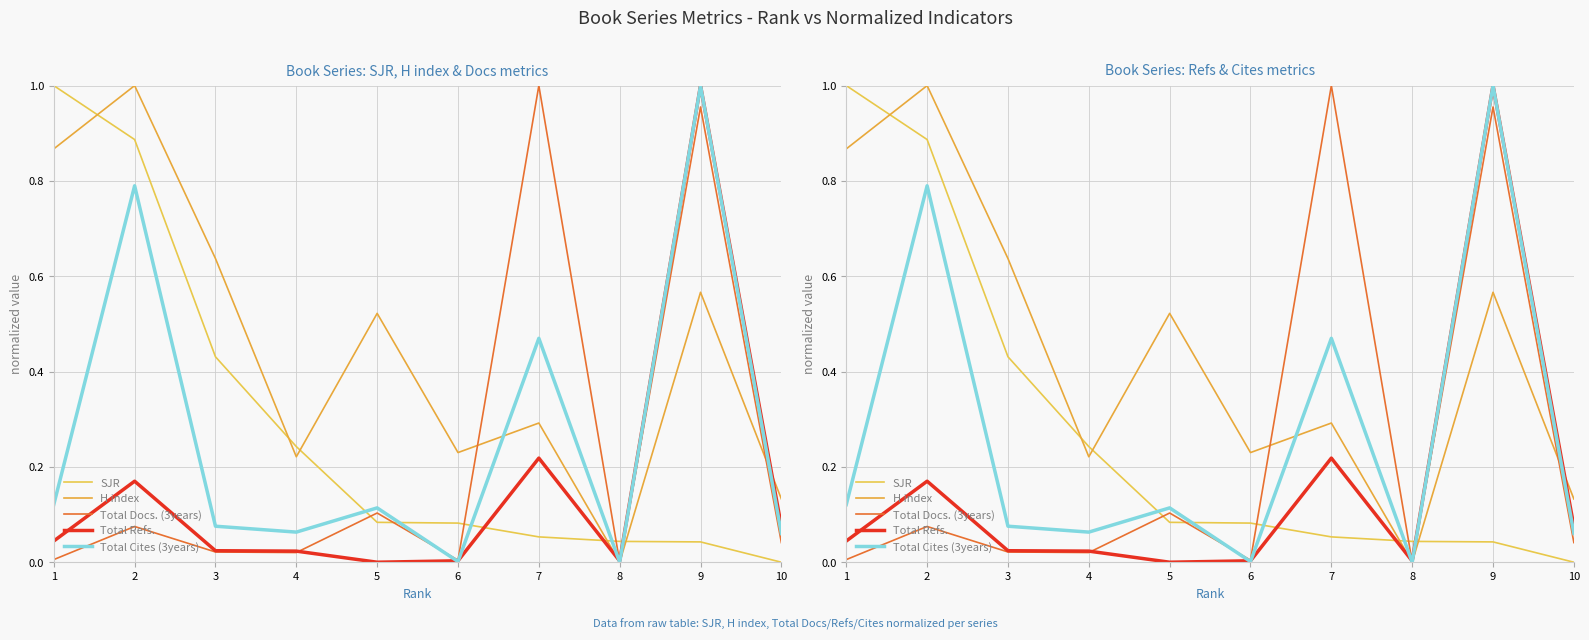

At which category does Total Docs. (3years) reach its first local valley?

4